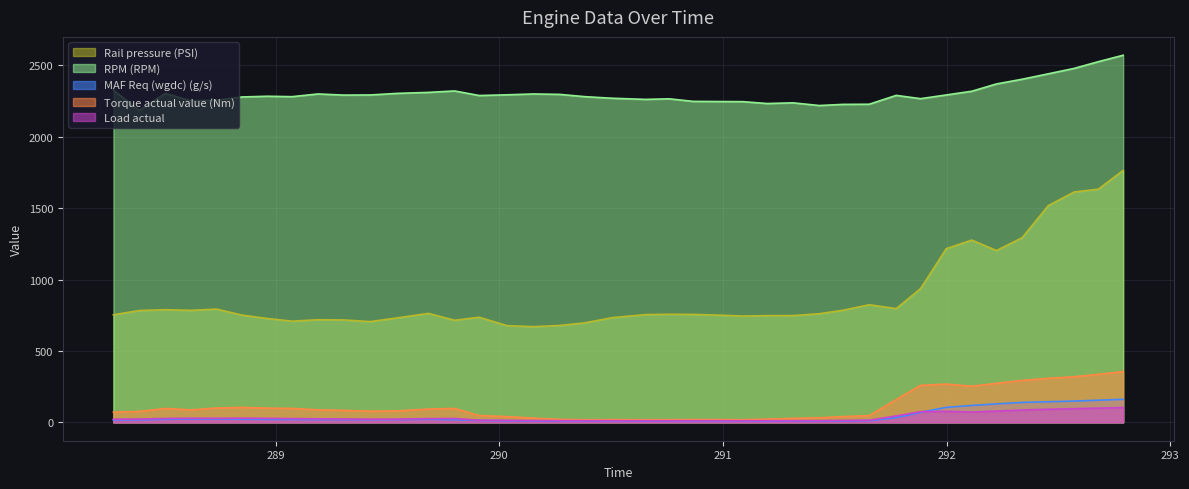

True or false: Torque actual value (Nm) and Load actual cross at least once.

False